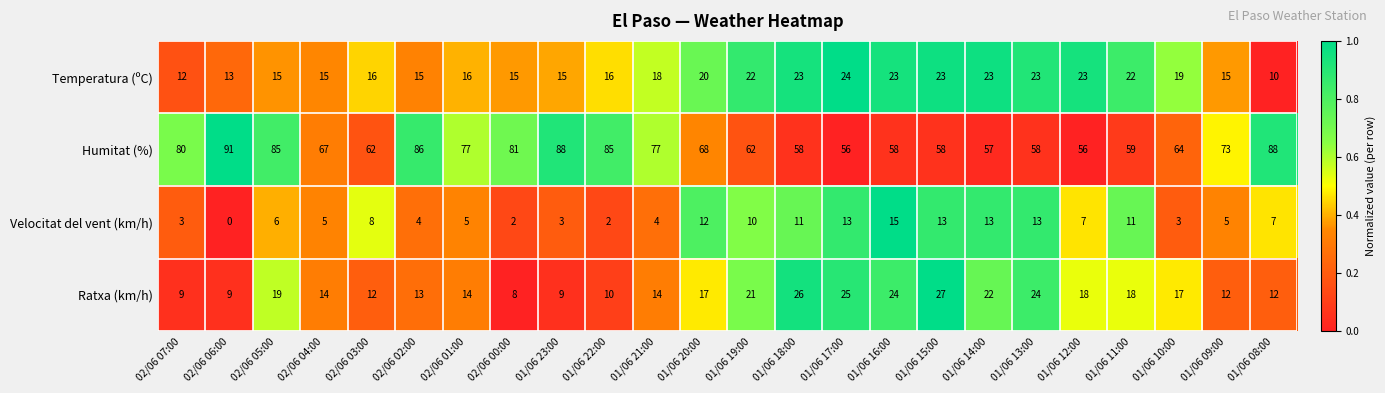

Which series has the largest range (max minus min)?

Humitat (%)